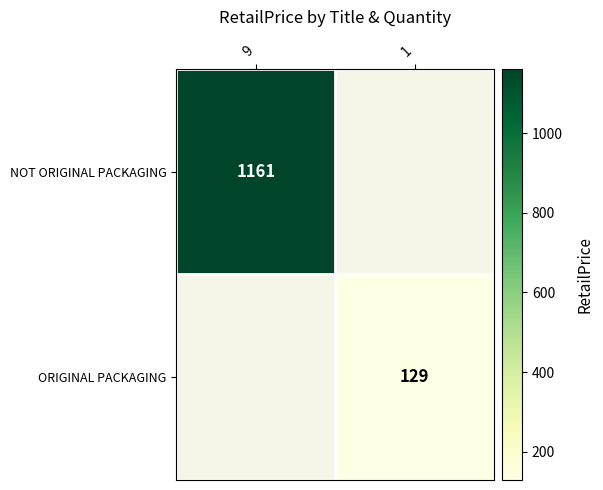

True or false: ORIGINAL PACKAGING has a value of 129 at 1.

True